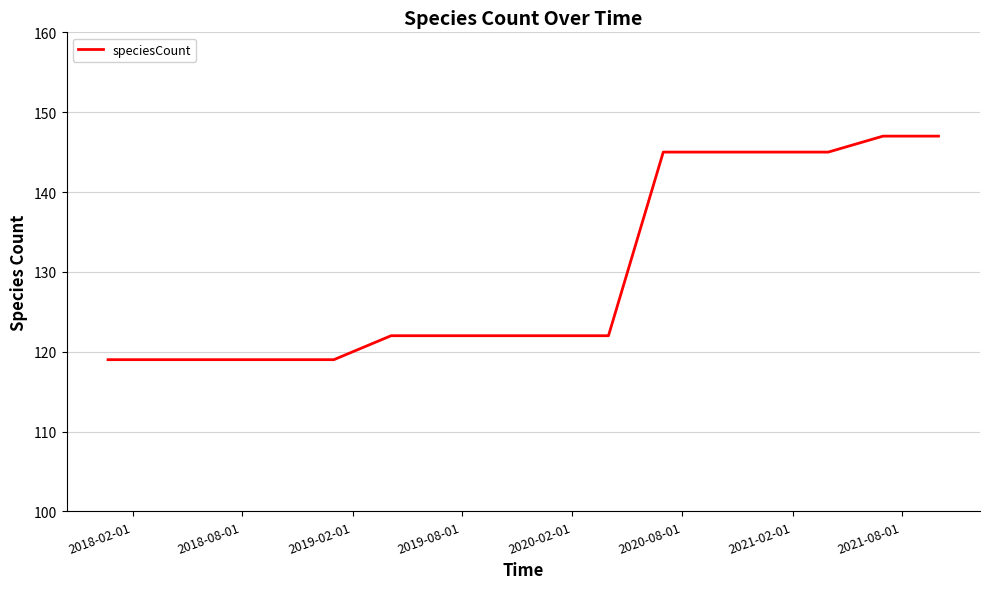

What is the minimum value shown in the chart?

119